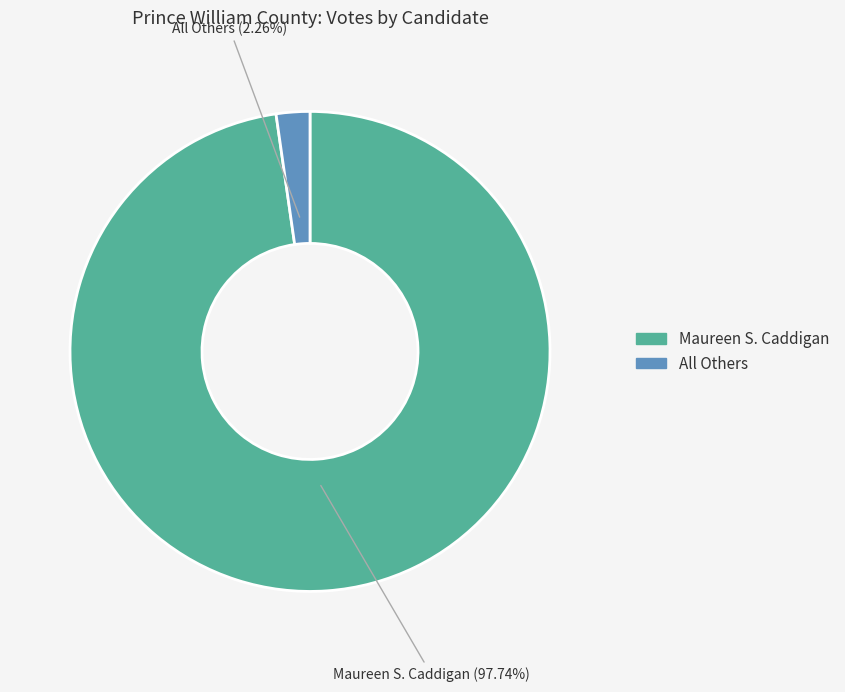

To the nearest percent, what is the combined percentage of Maureen S. Caddigan and All Others?

100%